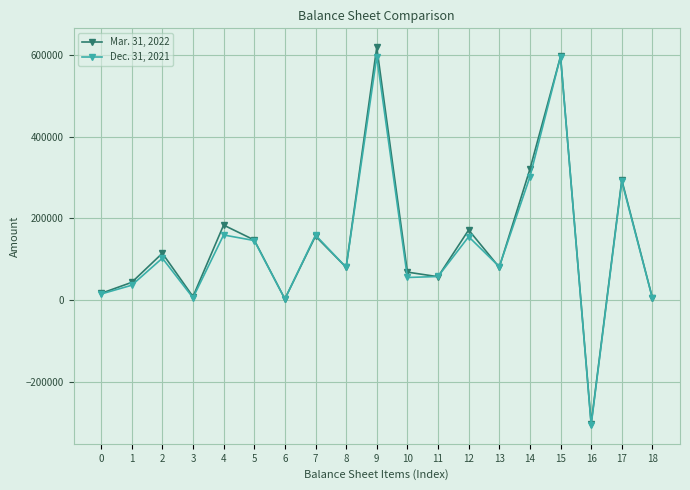

Which series has the widest spread of values?

Mar. 31, 2022